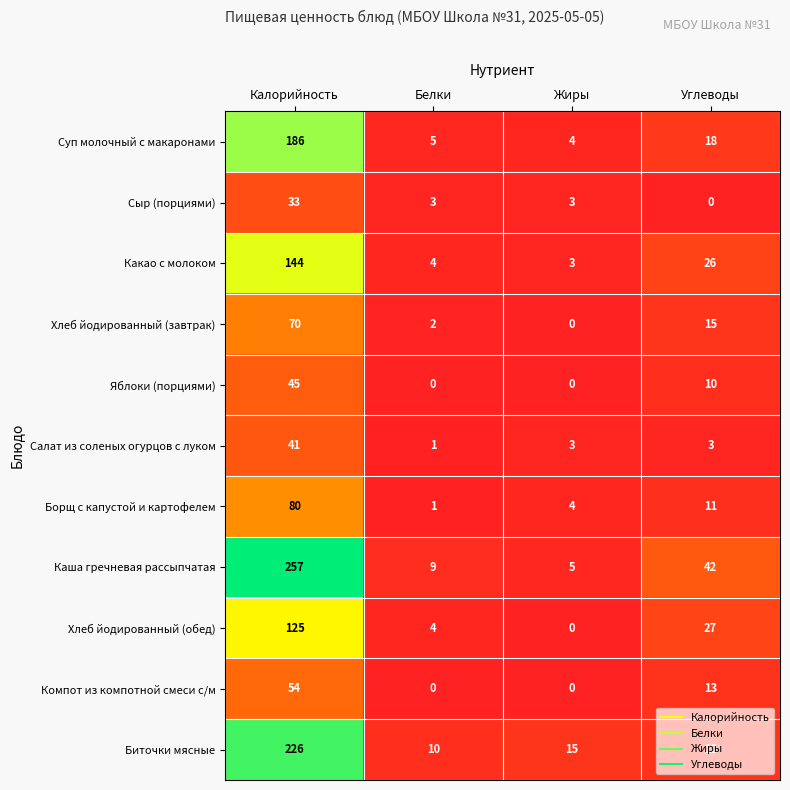

At which label is Какао с молоком closest to 73?

Углеводы